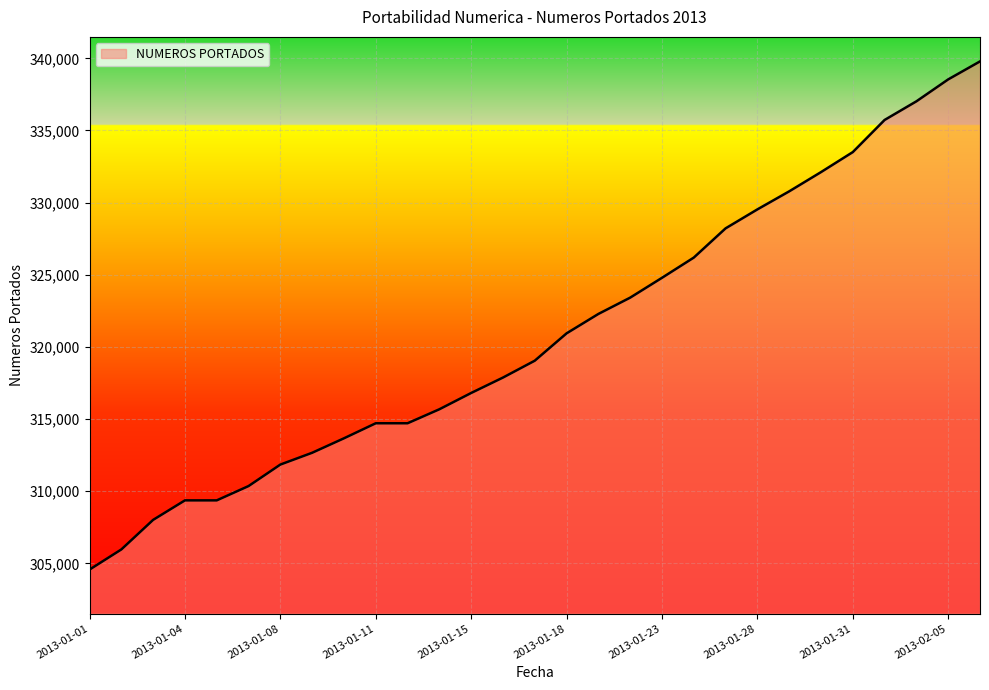

What is the greatest value displayed?

339786